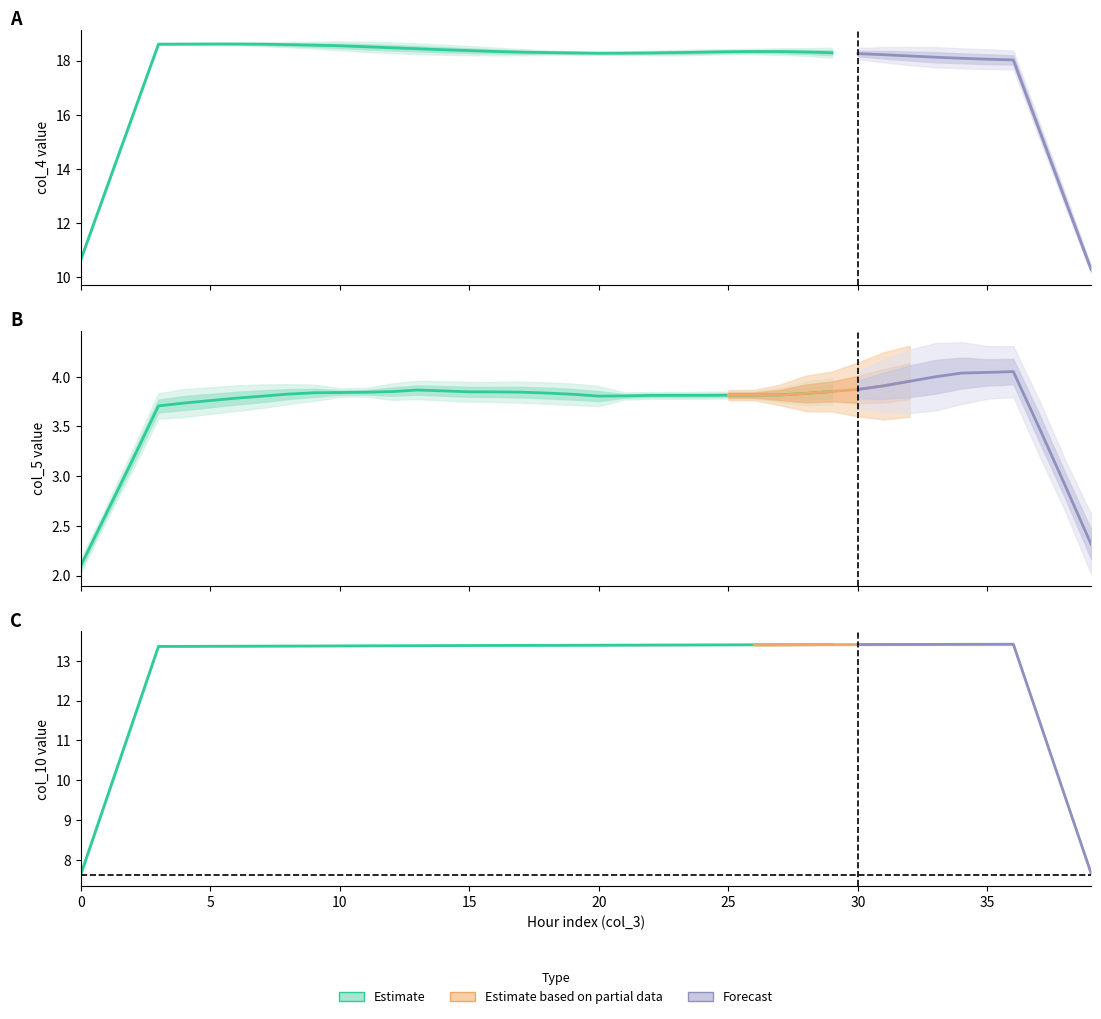

The chart shows a value of 5.6 at 23. True or false?

False